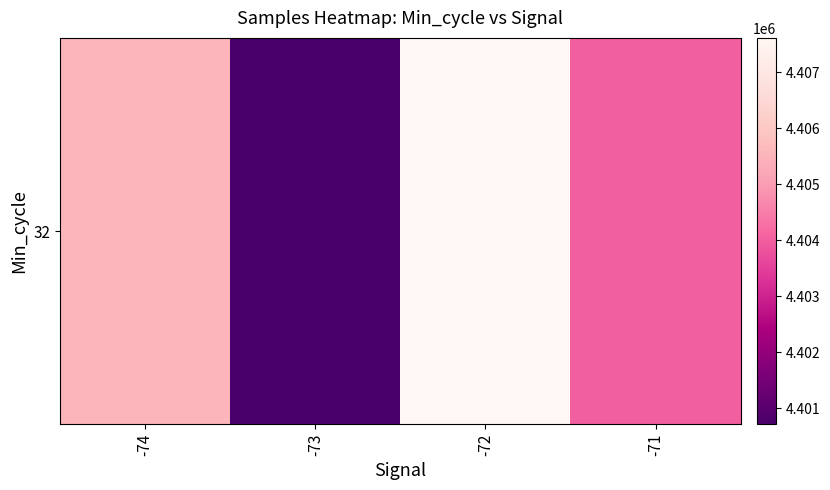

Reading left to right, list all the values displayed in this chart.

-74=4405533.0	-73=4400711.5	-72=4407617.8	-71=4404024.0